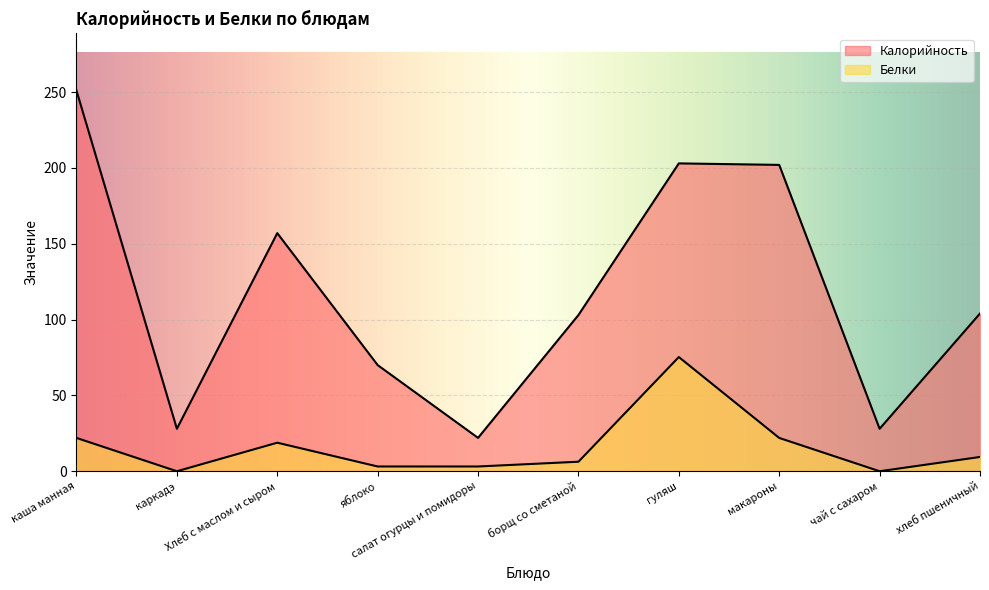

Where does the Белки series first go above 9?

каша манная